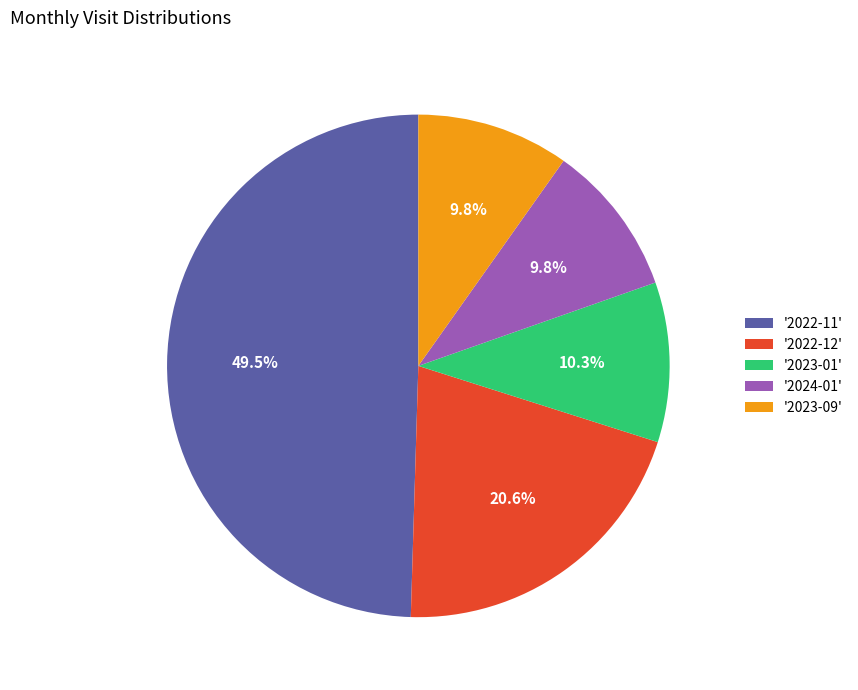

To the nearest percent, what is the average slice percentage?

20%